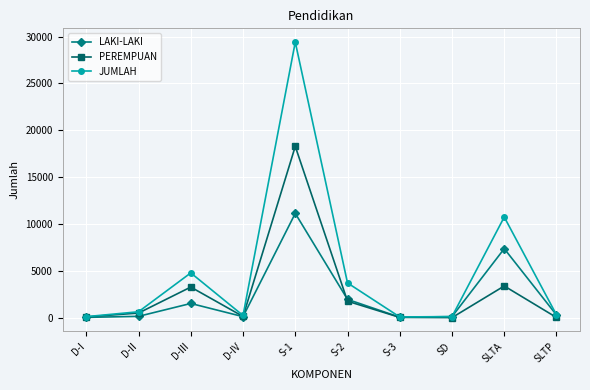

Between D-I and D-II, which series saw the biggest shift?

JUMLAH